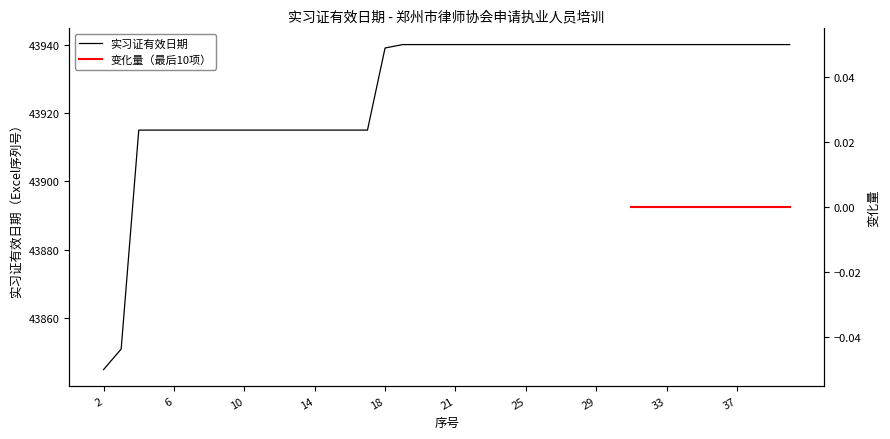

Which category has the lowest value across all series?

2